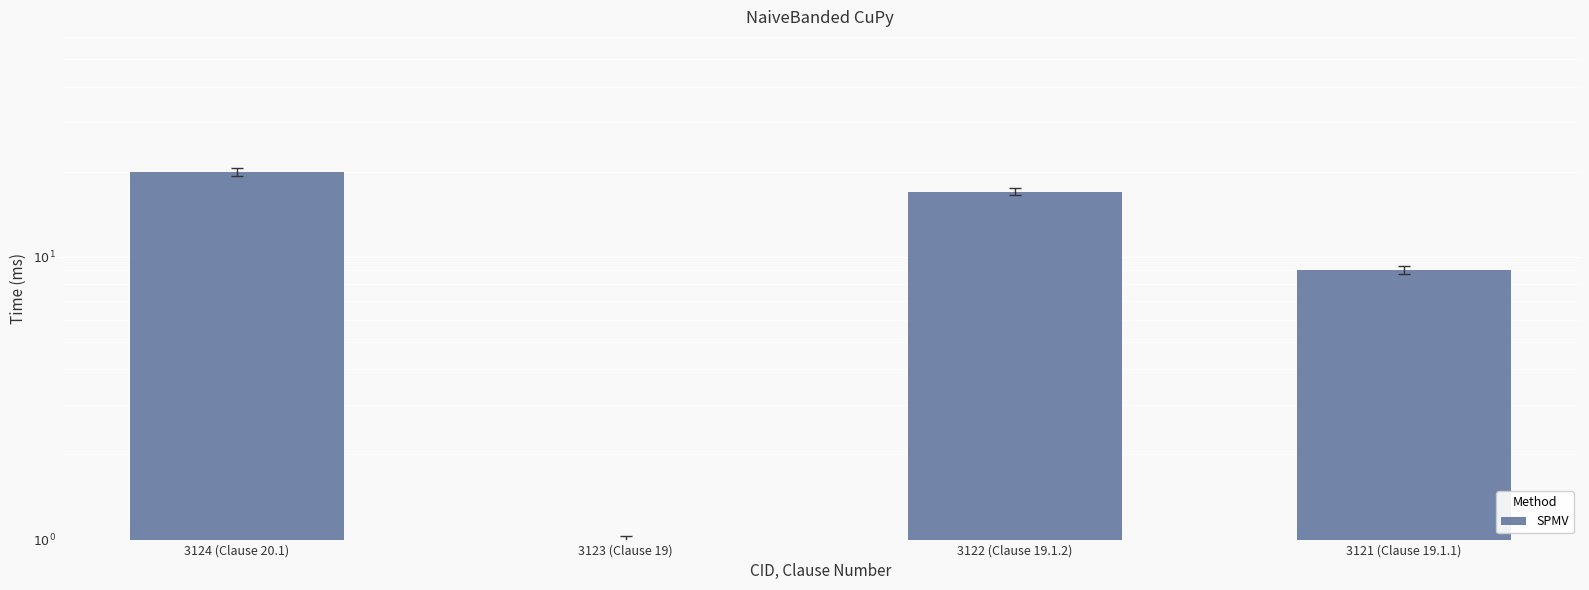

Rank the categories by value from highest to lowest.

3124 (Clause 20.1), 3122 (Clause 19.1.2), 3121 (Clause 19.1.1), 3123 (Clause 19)